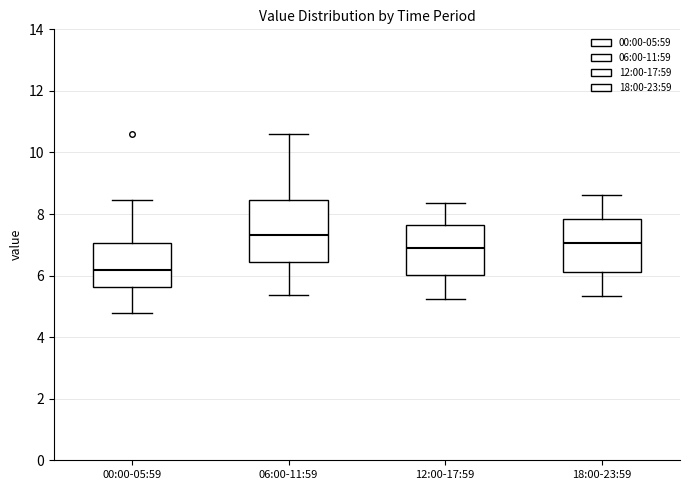

Where is the upper edge of the box for 00:00-05:59 on the y-axis? The values are not printed on the chart, so give them approximately, as read against the axis.

7.0